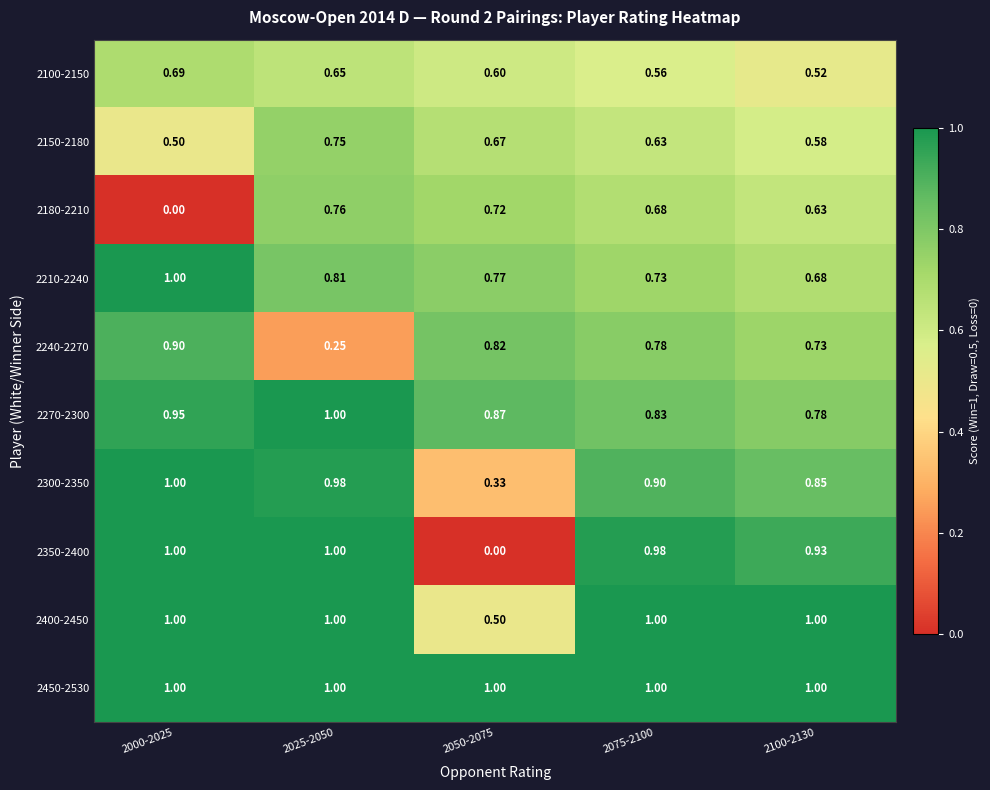

How many categories are shown in the chart?

5